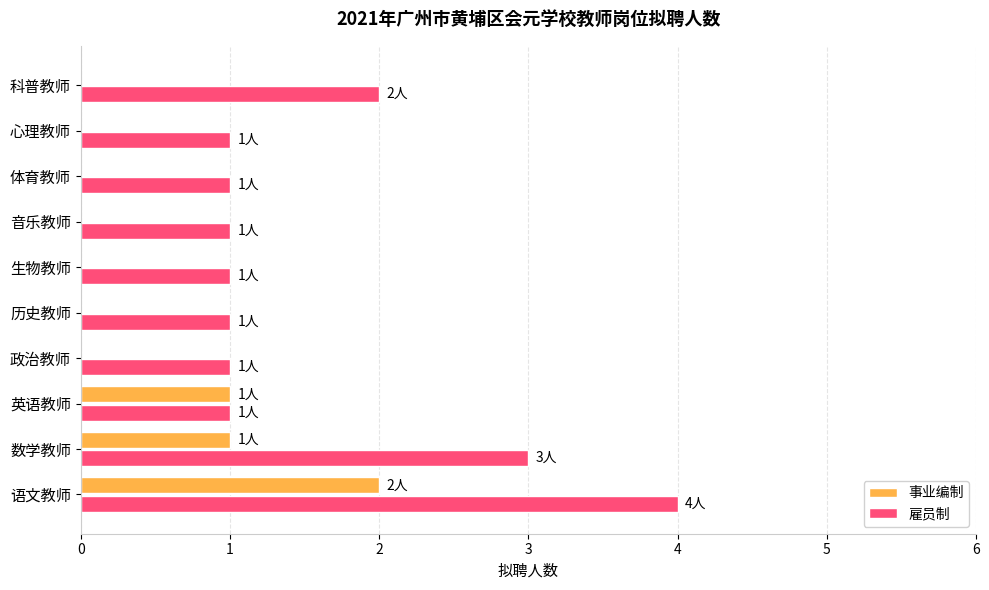

Which series has the largest total across all categories?

雇员制